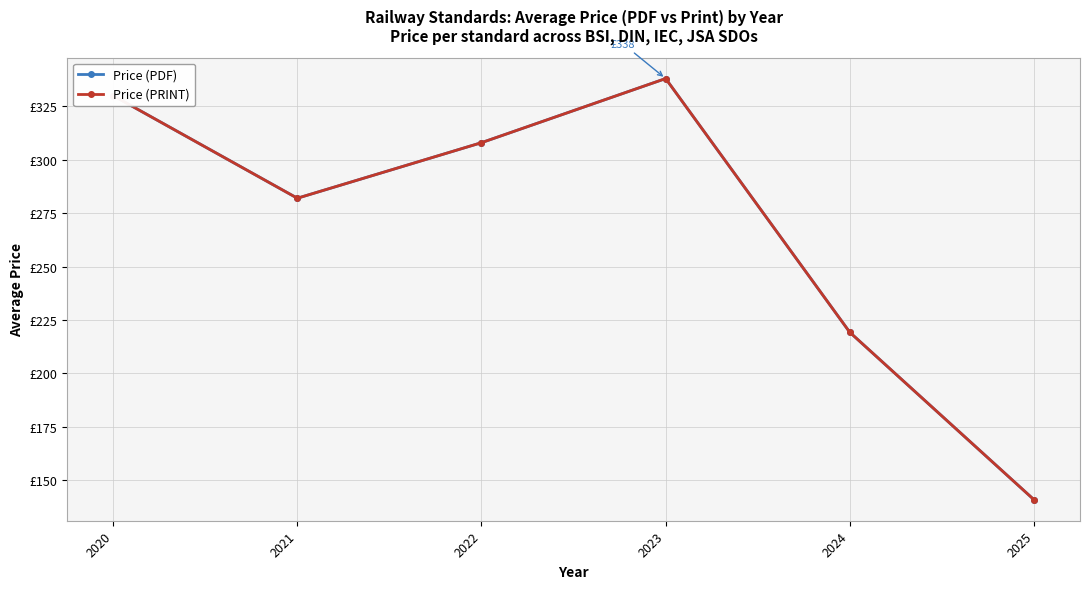

The Price (PRINT) series shows 447.0 at 2023. True or false?

False